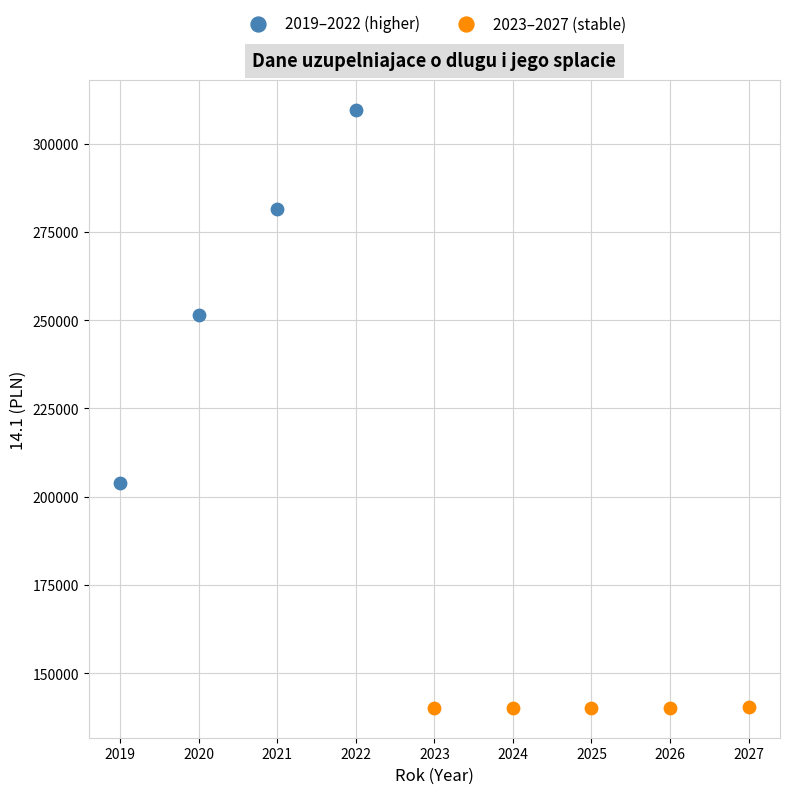

Which series reaches the minimum Y coordinate?

2023–2027 (stable)